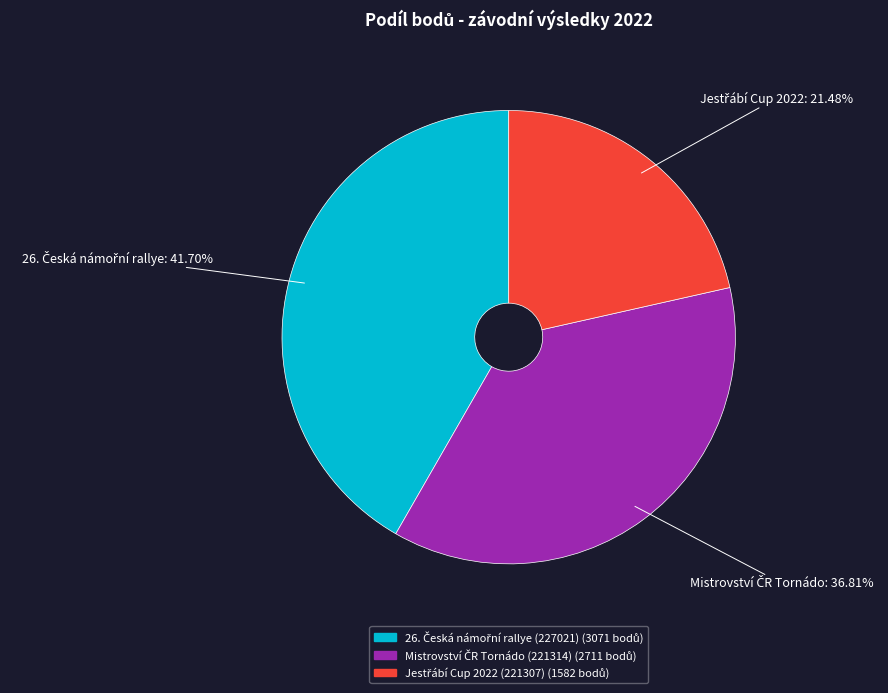

Does any single category account for the majority?

No